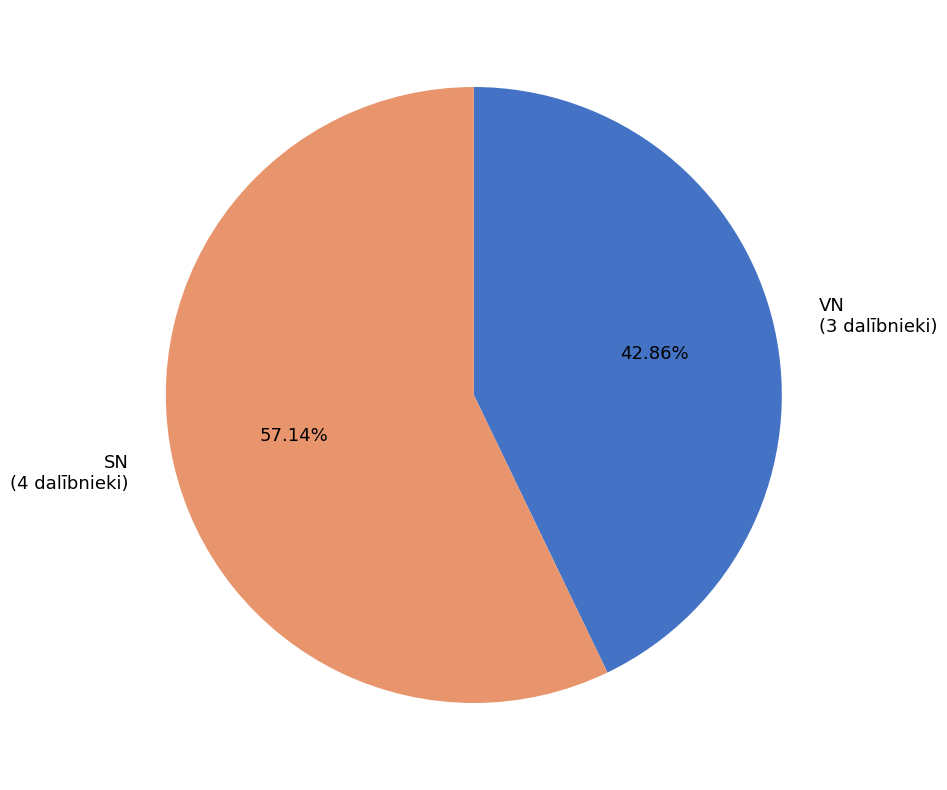

Is there any slice that represents more than half of the pie?

Yes